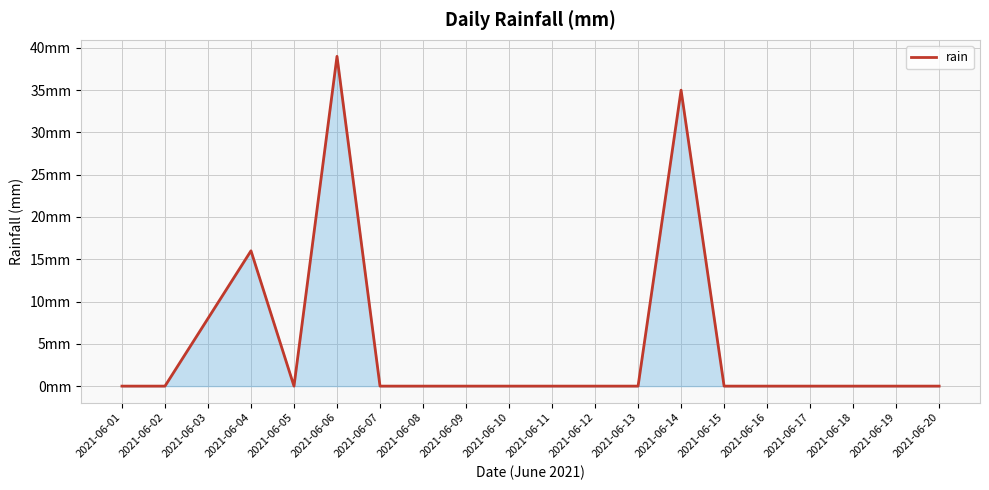

Does the chart have visible grid lines?

Yes